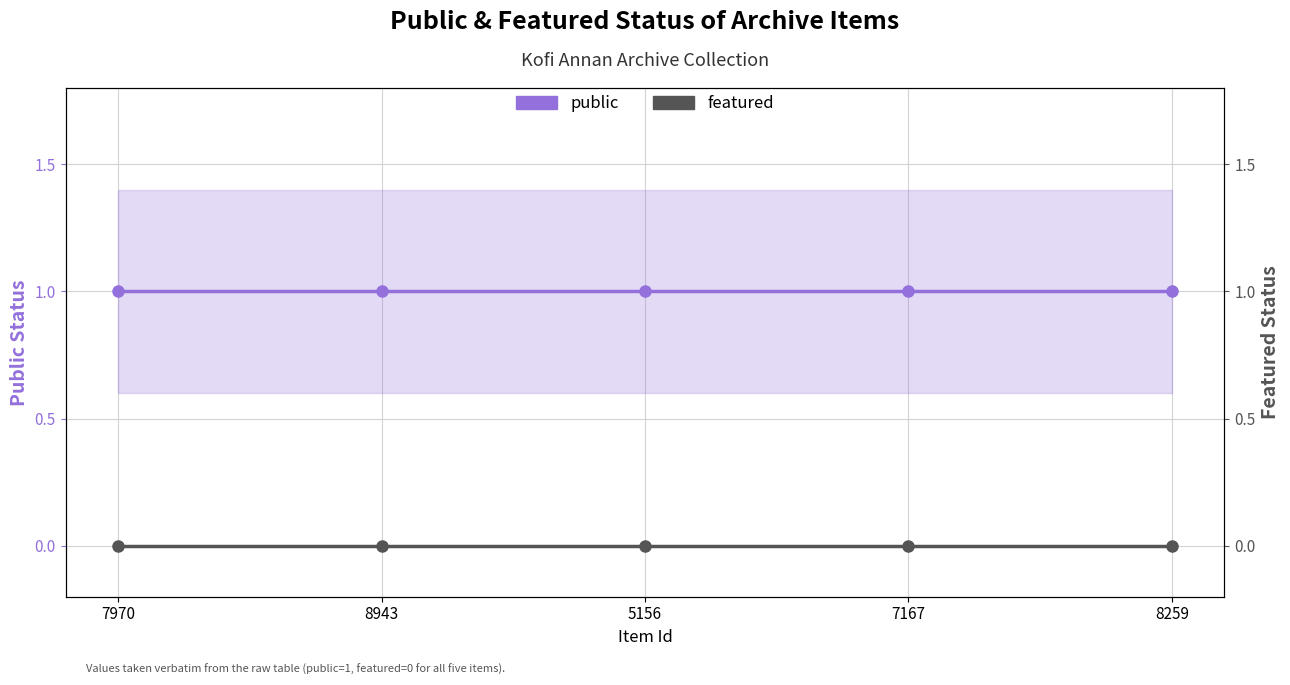

Rank the categories by featured value from lowest to highest.

7970, 8943, 5156, 7167, 8259